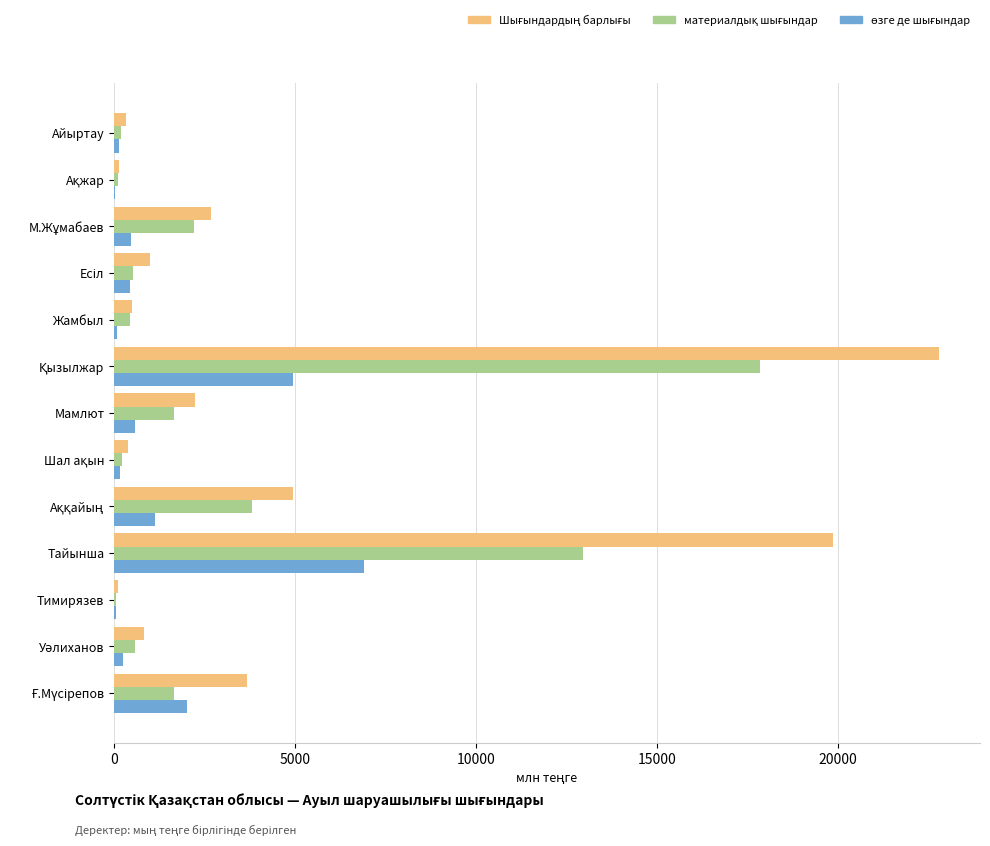

What is the total value across all series at Тайынша?

39752.3